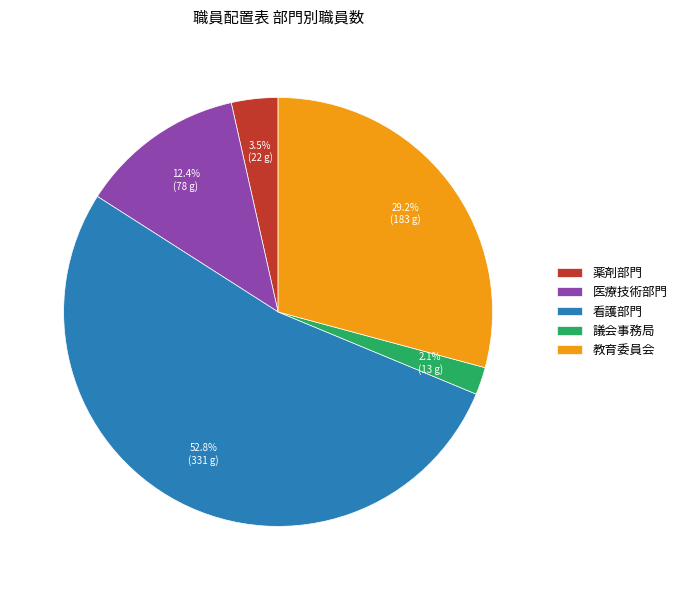

How many slices are in this pie chart?

5